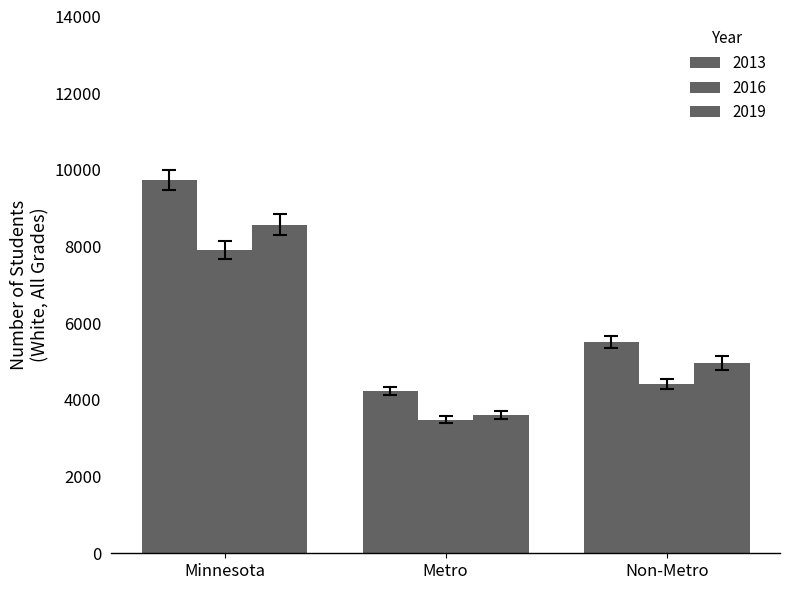

Which label corresponds to the smallest value in the chart?

Metro